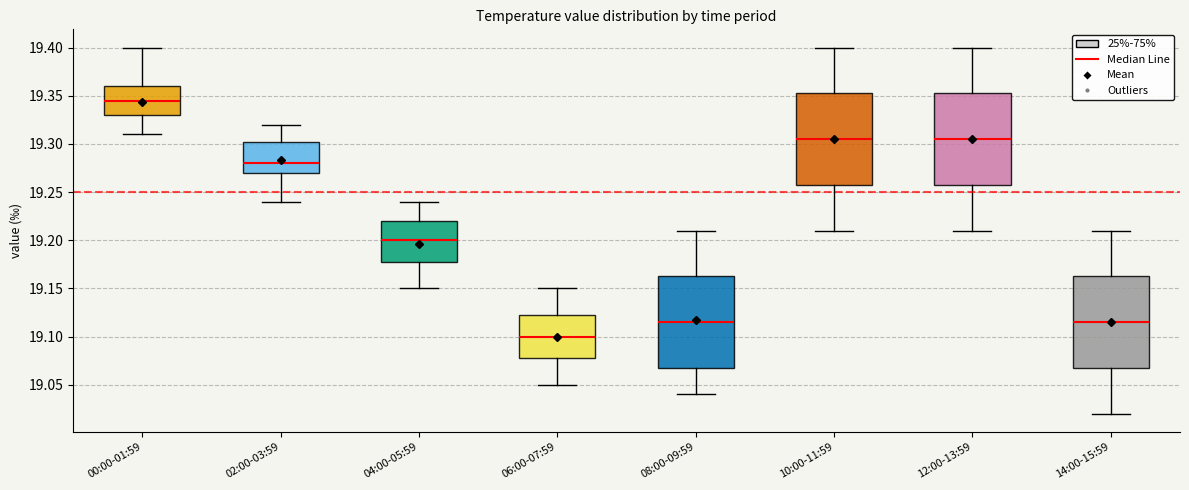

Which box has the highest median line?

00:00-01:59